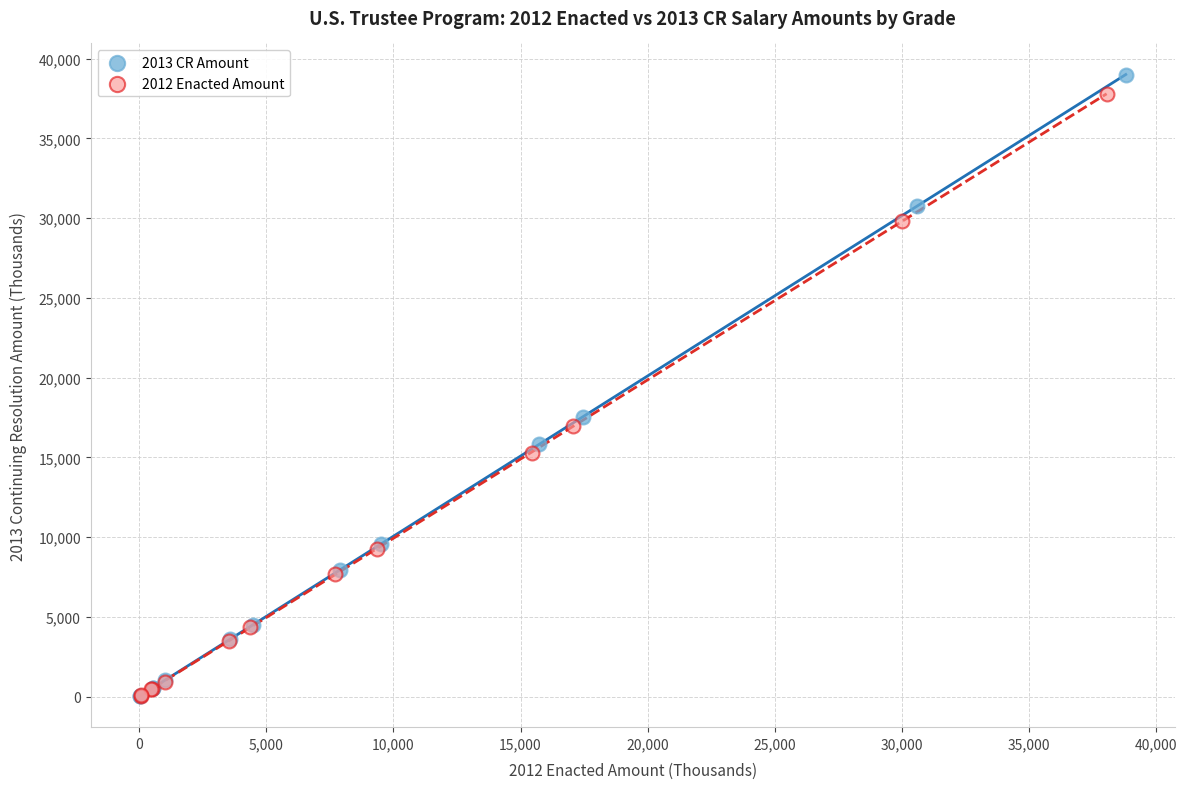

Which series reaches the maximum Y coordinate?

2013 CR Amount